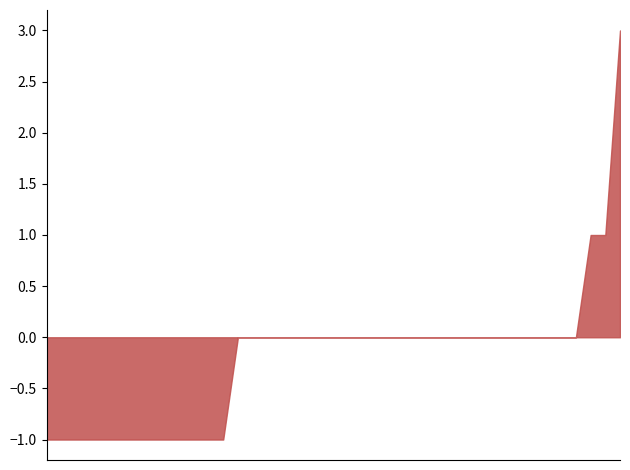

What is the maximum value shown in the chart?

3